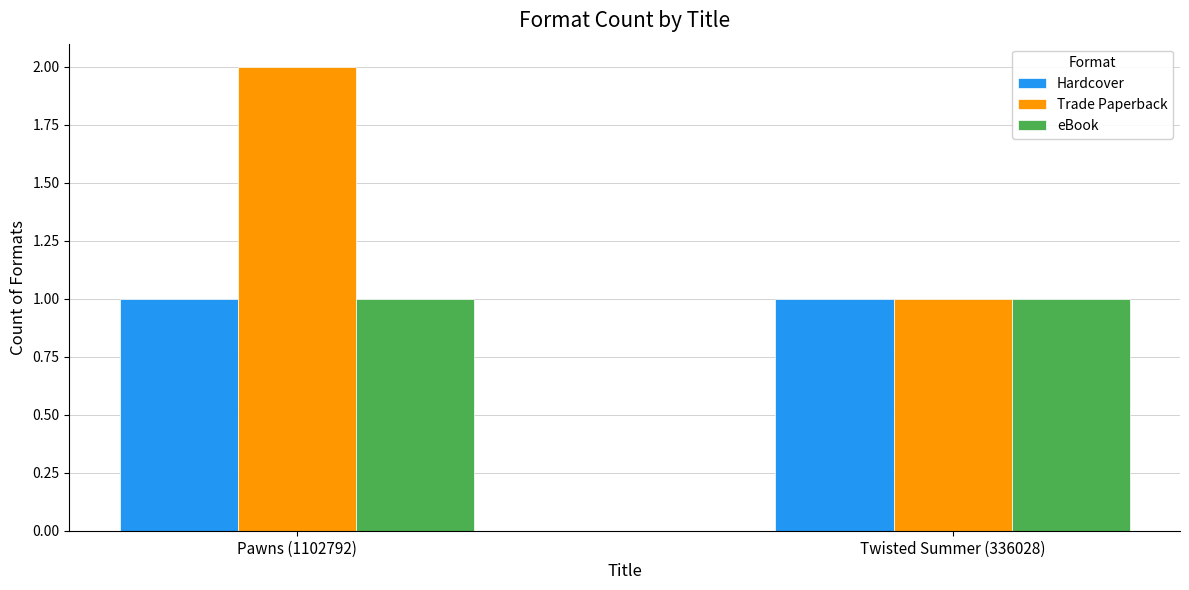

Which series has the largest total across all categories?

Trade Paperback